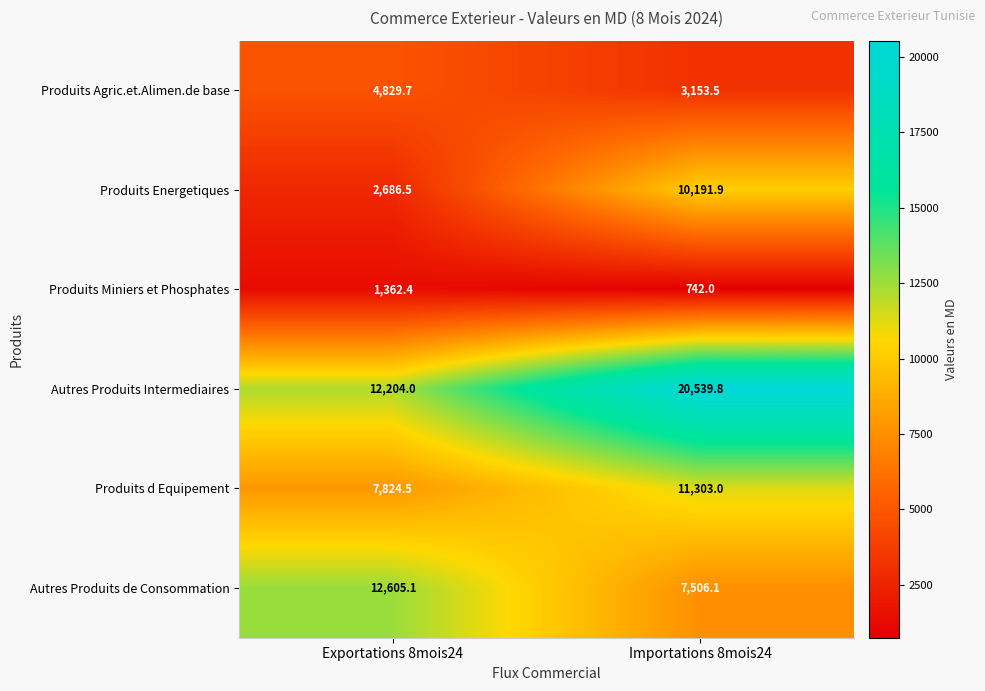

At which category is the sum across all series the highest?

Importations 8mois24